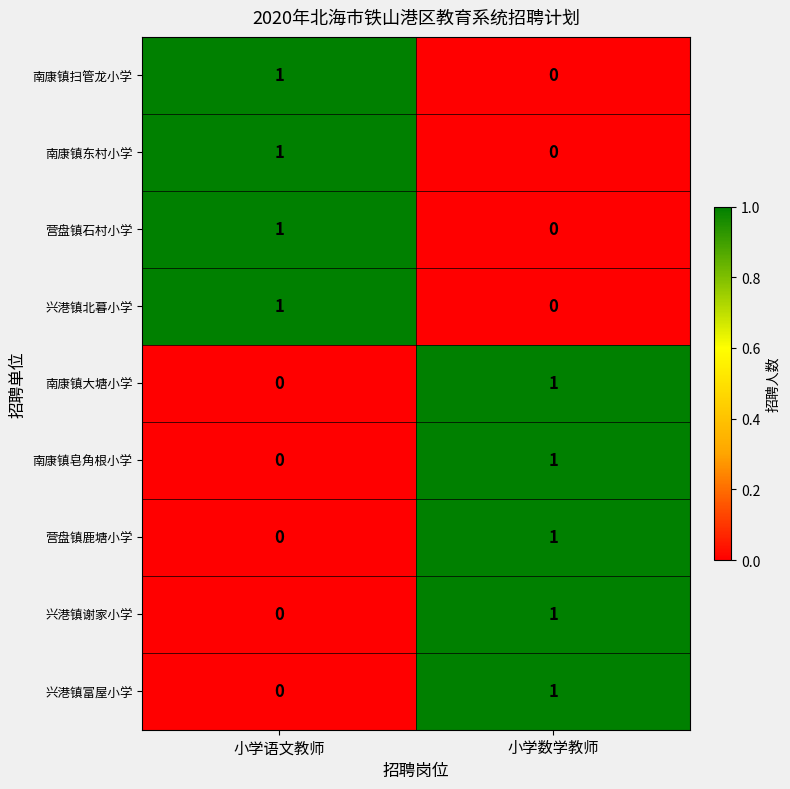

True or false: 兴港镇谢家小学 has a value of 1 at 小学数学教师.

True